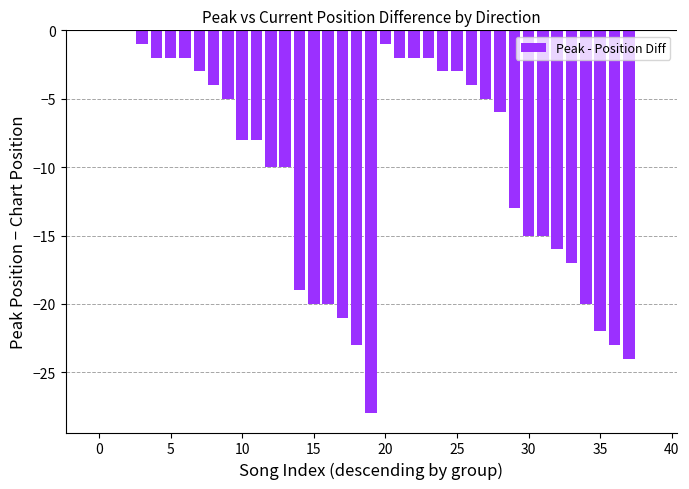

What is the sum of all values?

-379